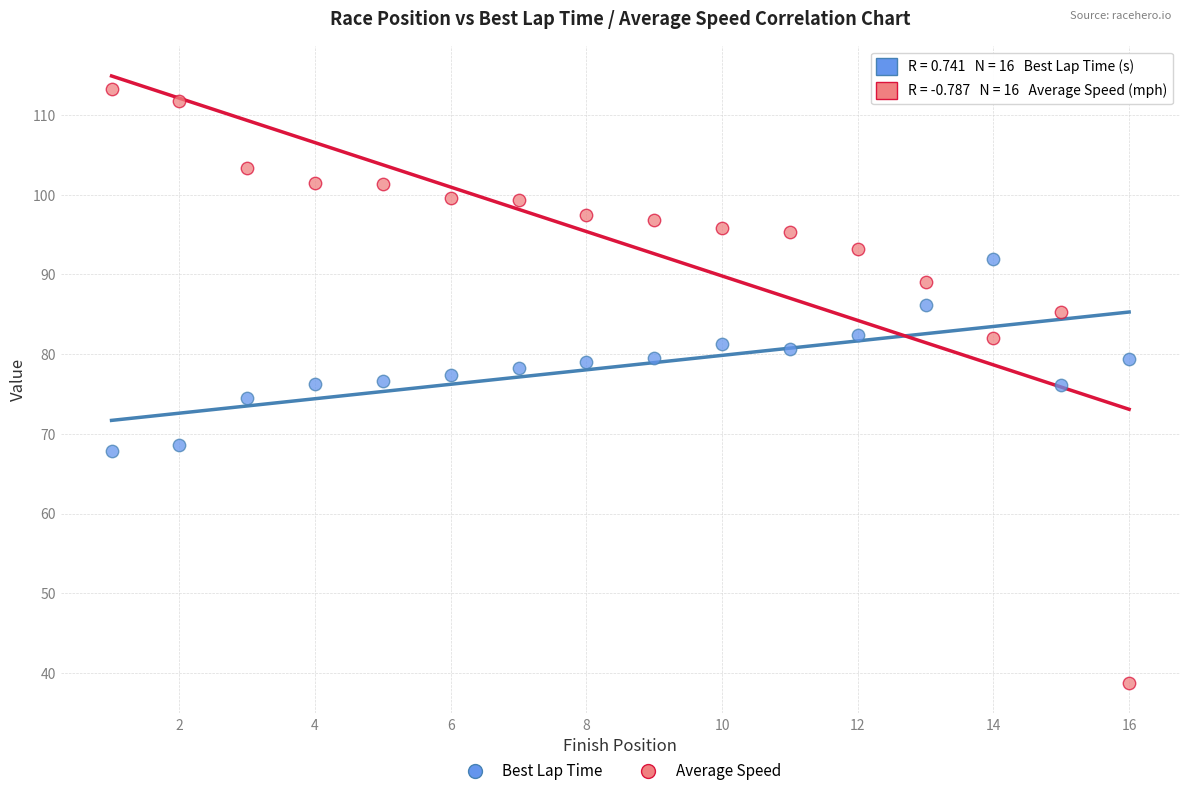

Across all data points, what is the range of X values (max minus min)?

15.0